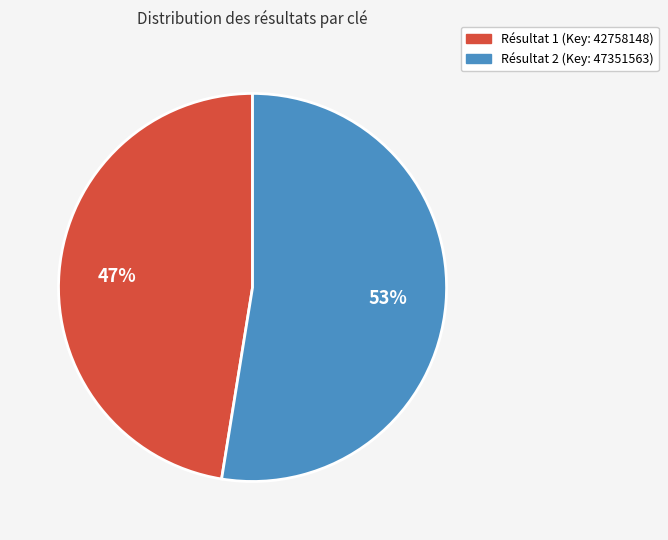

Is there any slice that represents more than half of the pie?

Yes